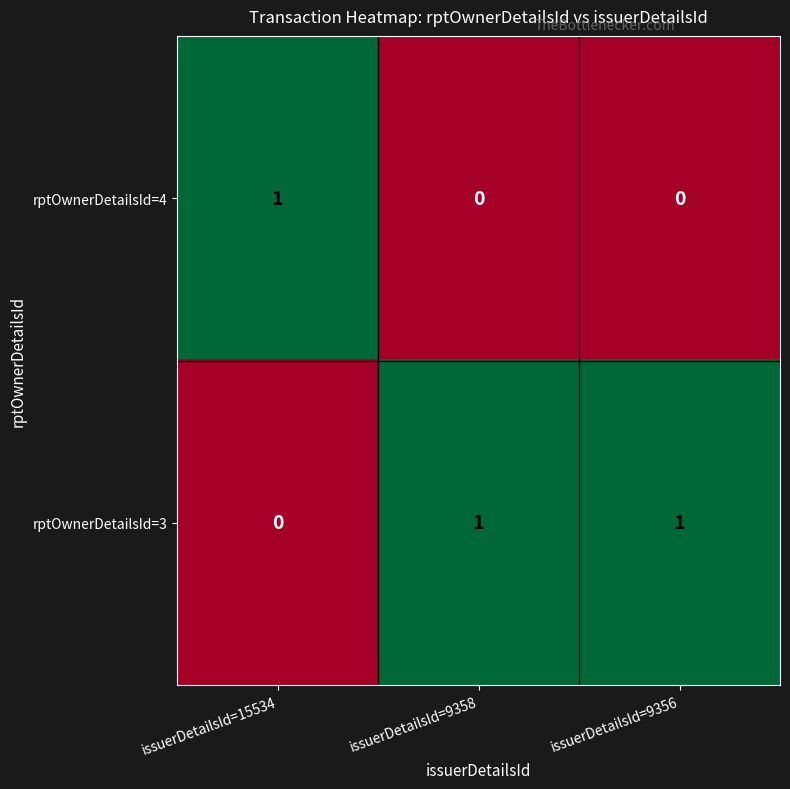

Rank the series at issuerDetailsId=9356 from highest to lowest value.

rptOwnerDetailsId=3, rptOwnerDetailsId=4